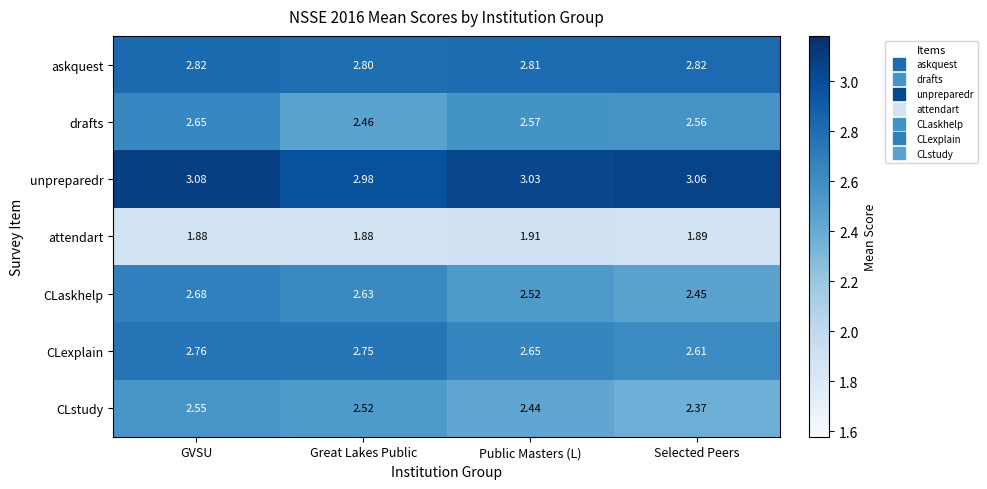

What is the difference between the highest and lowest values at Great Lakes Public?

1.1